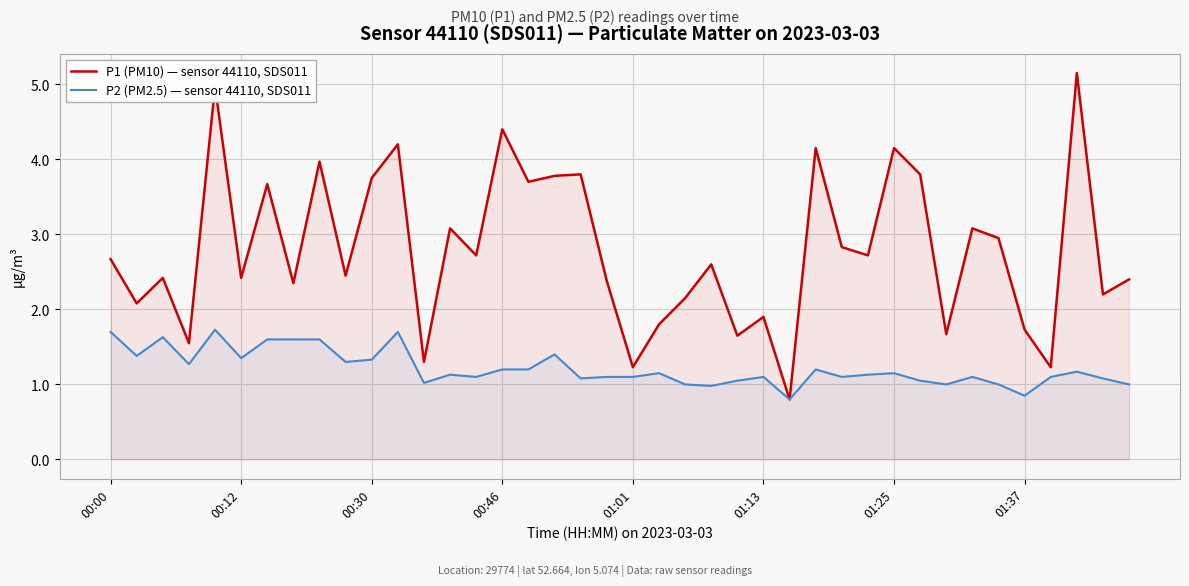

The value of P1 (PM10) — sensor 44110, SDS011 at 16 is 3.7. True or false?

True